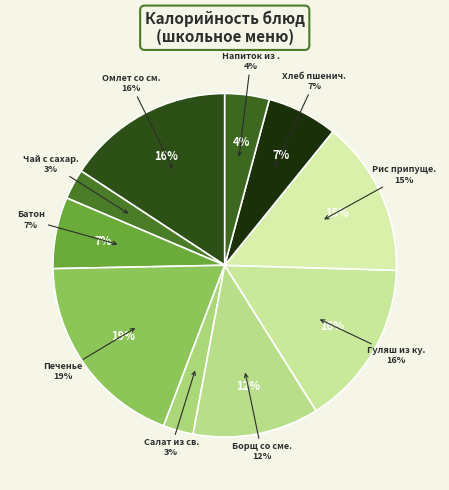

To the nearest percent, what is the difference between the Борщ со сметаной and Печенье slice percentages?

7%